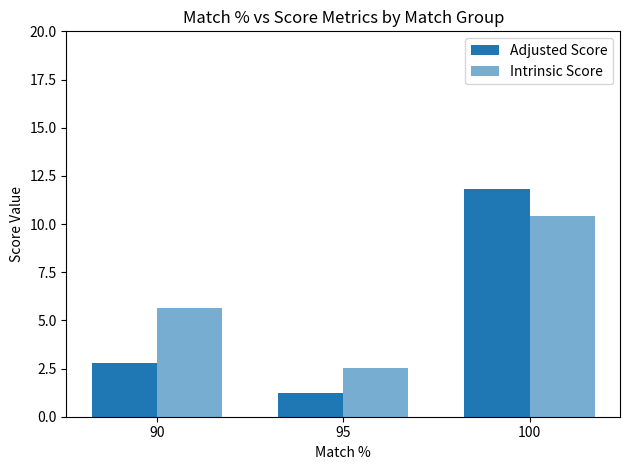

What is the greatest value displayed?

11.8